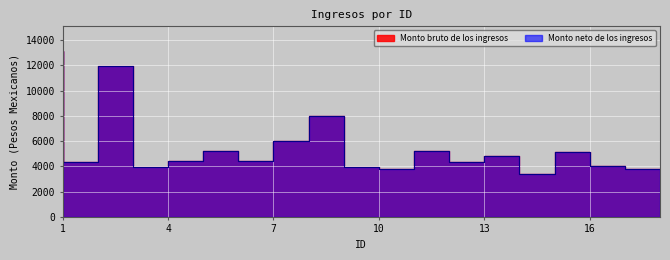

The Monto bruto de los ingresos series shows 5177.5 at 16. True or false?

True